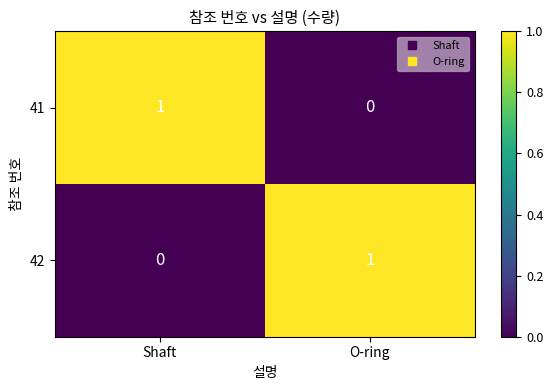

Is it true that 42 equals 2 at O-ring?

False